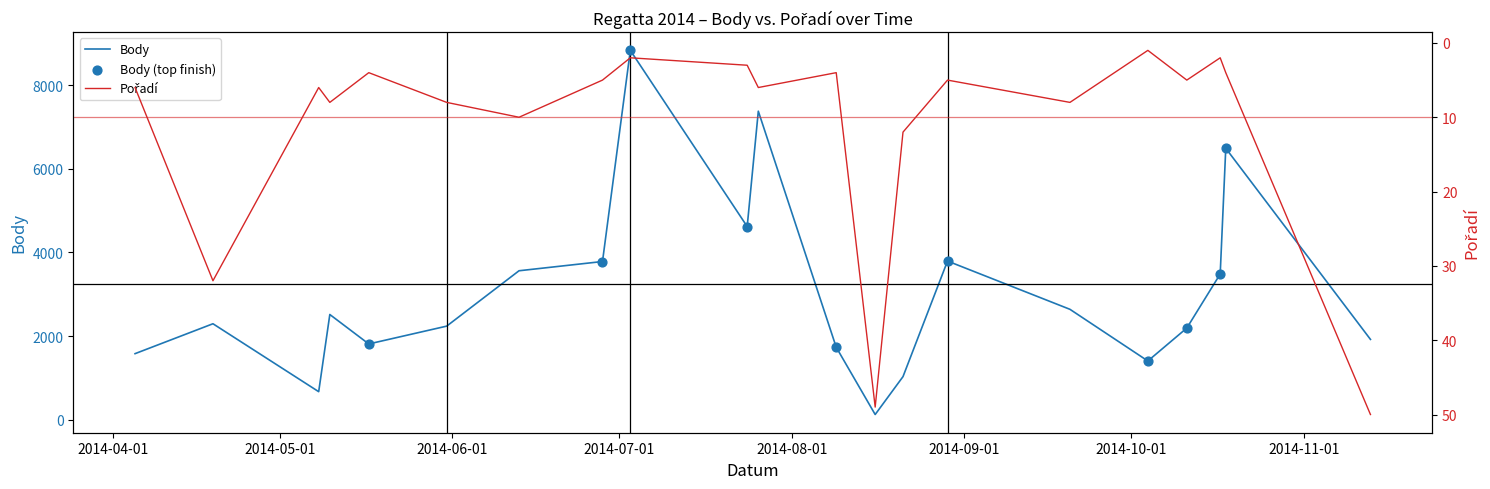

What is the maximum value for Body?

8832